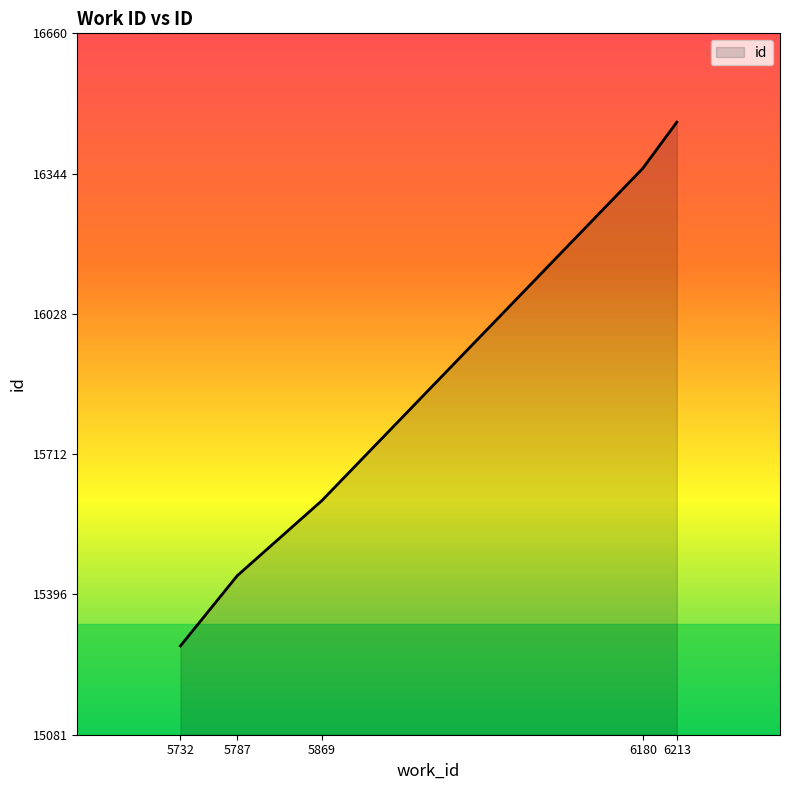

Approximately how many times larger is the value at 5787 compared to 6180?

0.9